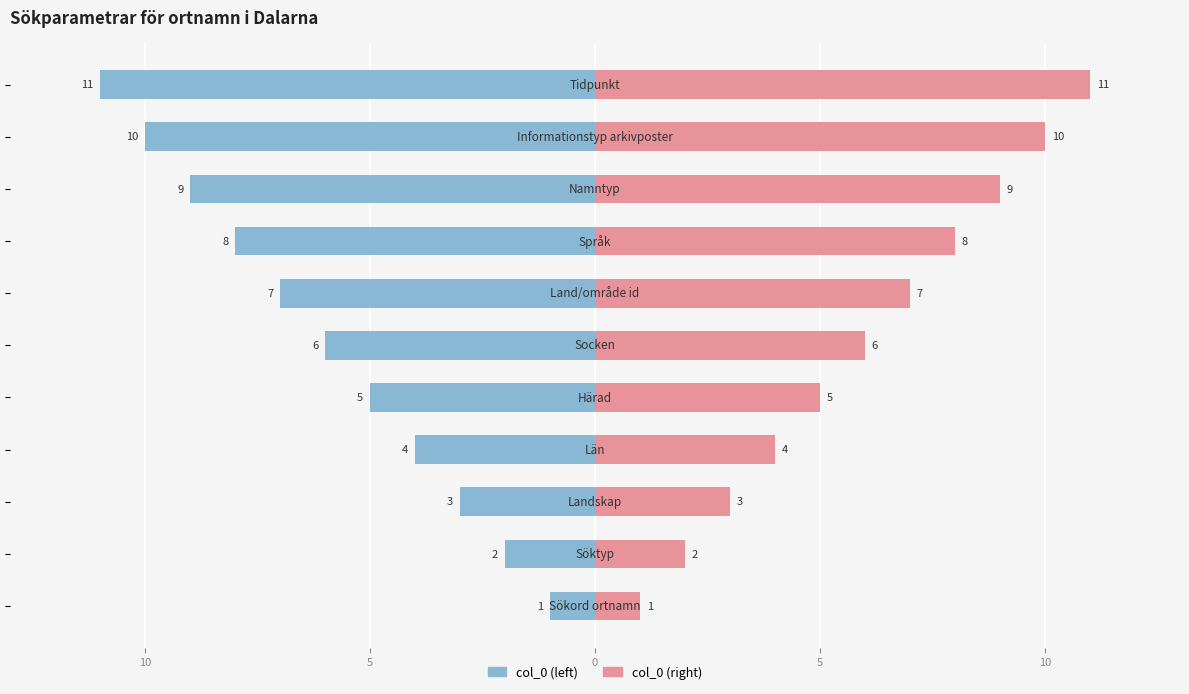

List the series in order of their overall mean, lowest first.

col_0 (left), col_0 (right)